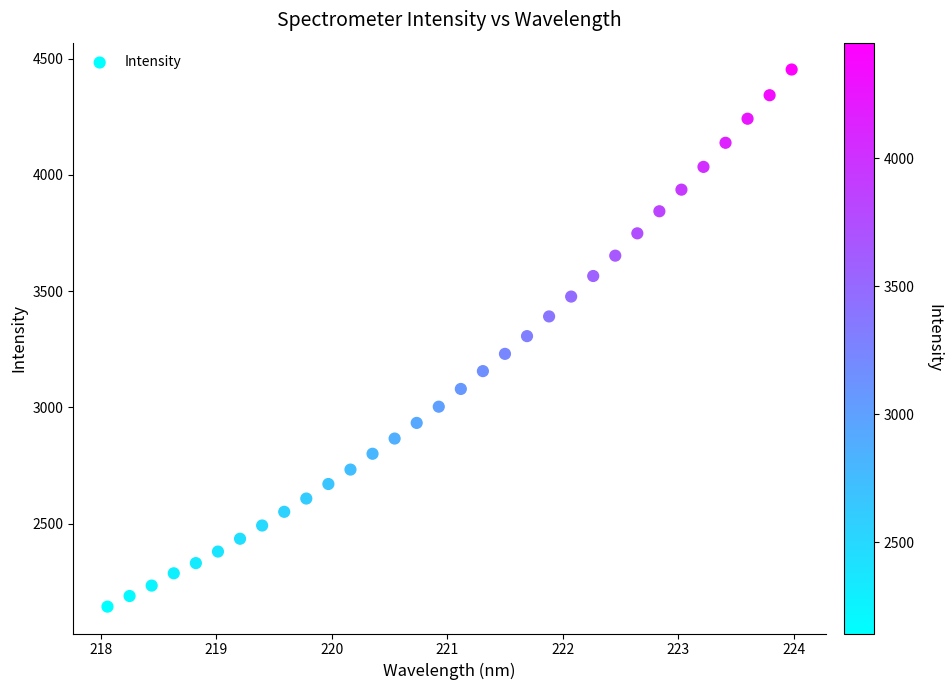

What is the range of X values (max minus min)?

5.9